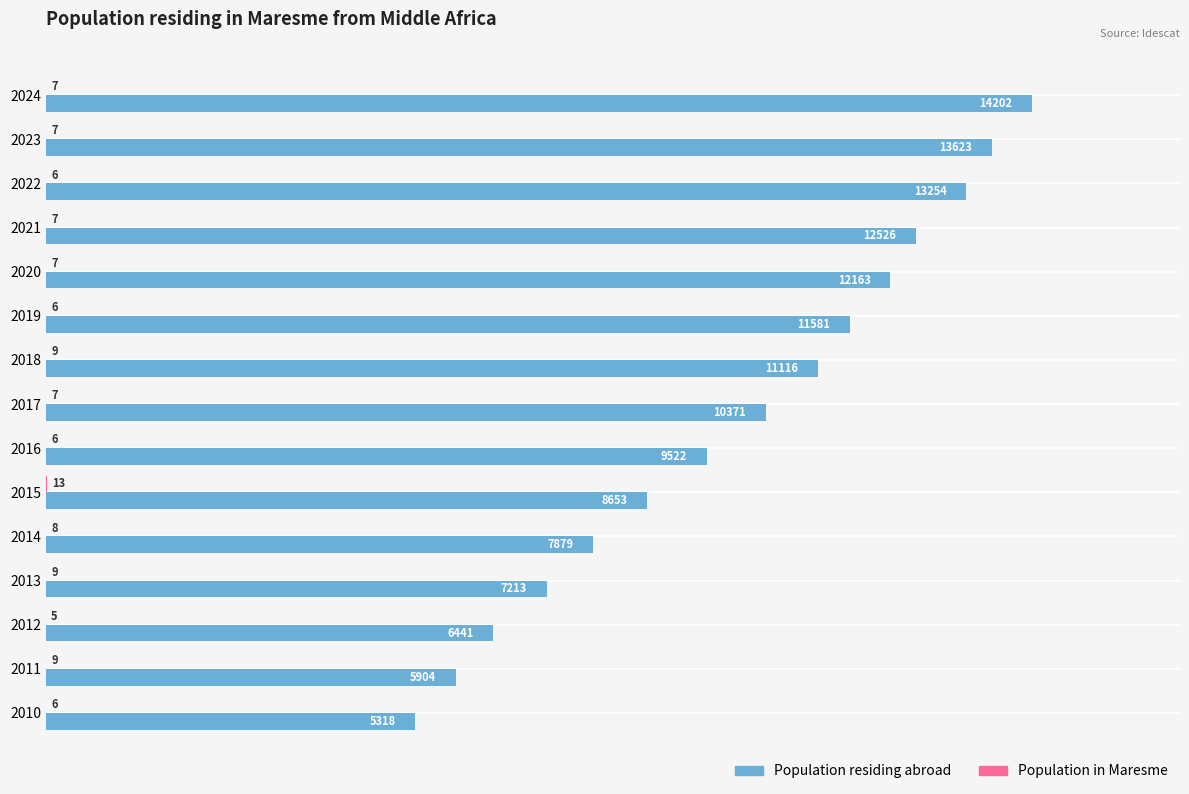

At which label is Population residing abroad closest to 9760?

2016